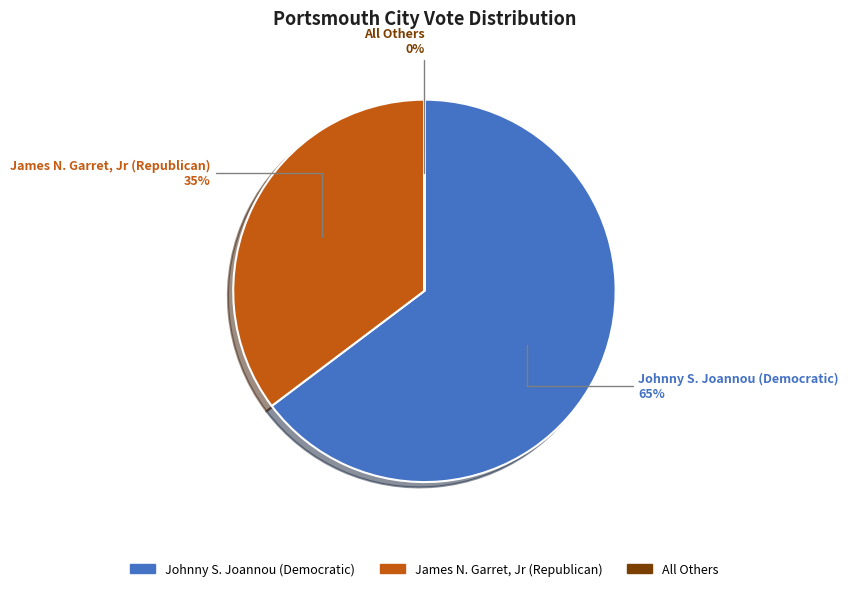

Is it true that James N. Garret, Jr (Republican) is 35% of the pie?

True